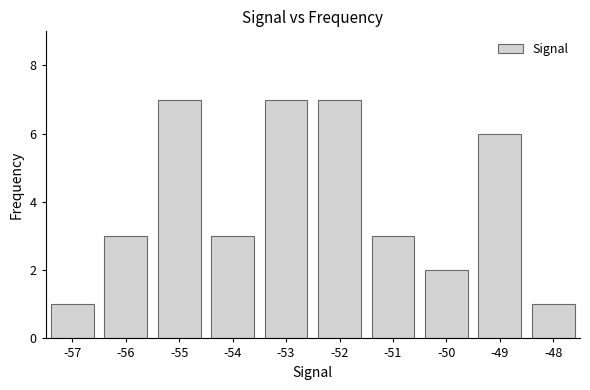

What is the value of the 5th bar from the left?

7